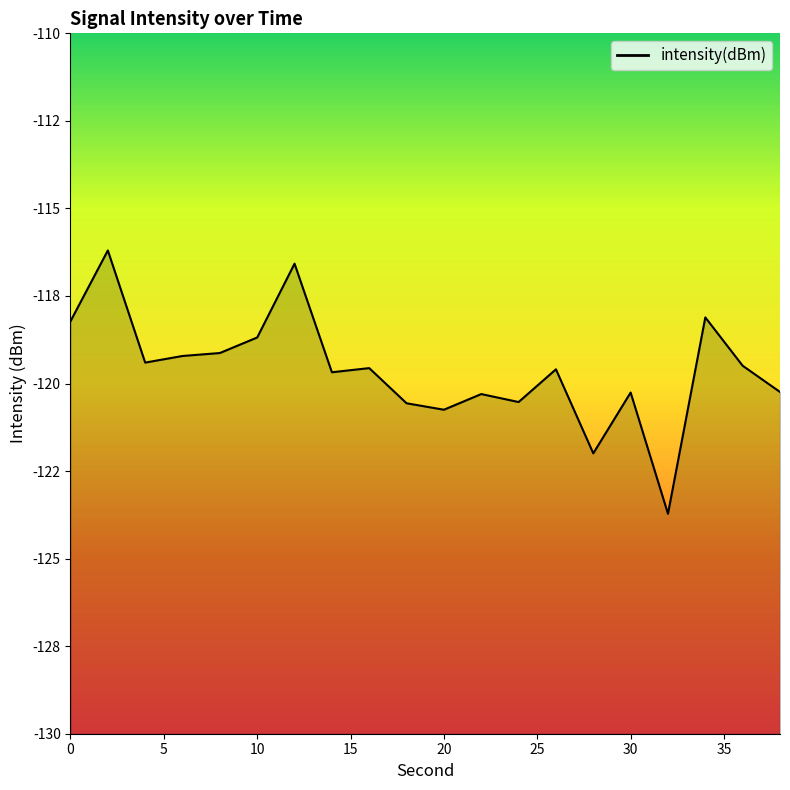

What is the value of the 8th point from the left?

-119.7